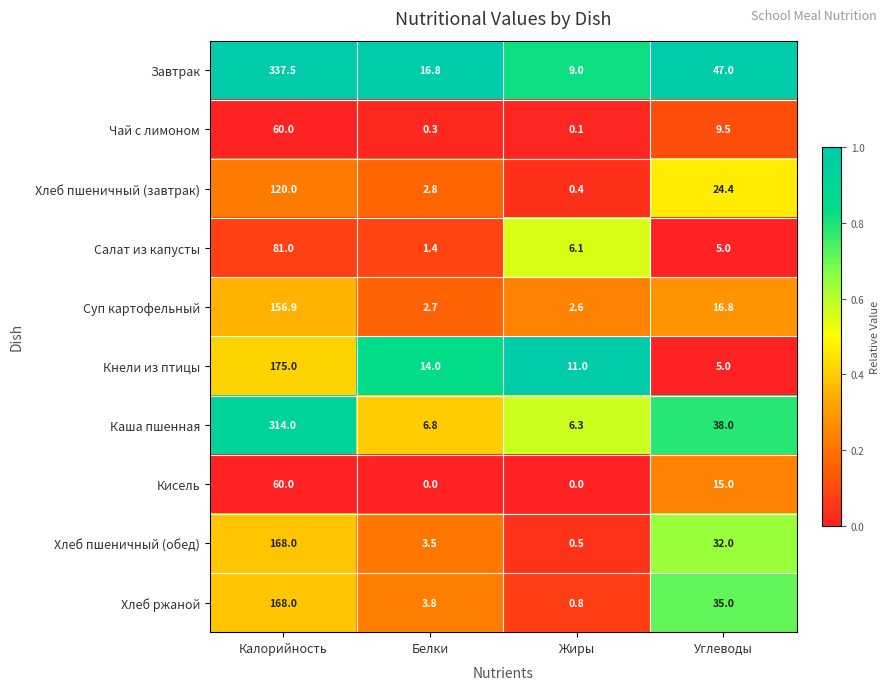

What is the sum of all Каша пшенная values?

365.1